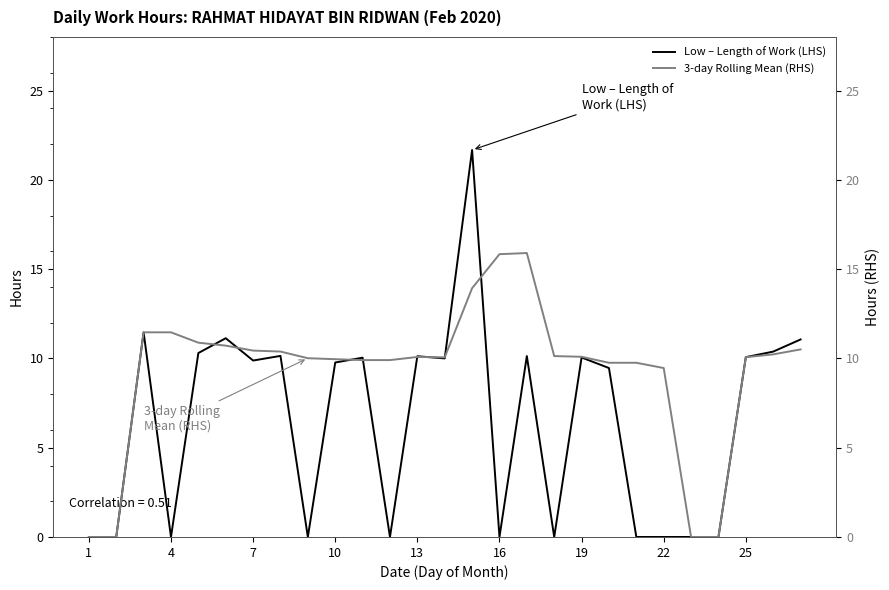

True or false: 3-day Rolling Mean (RHS) has more than 0 points higher than both neighbors.

True